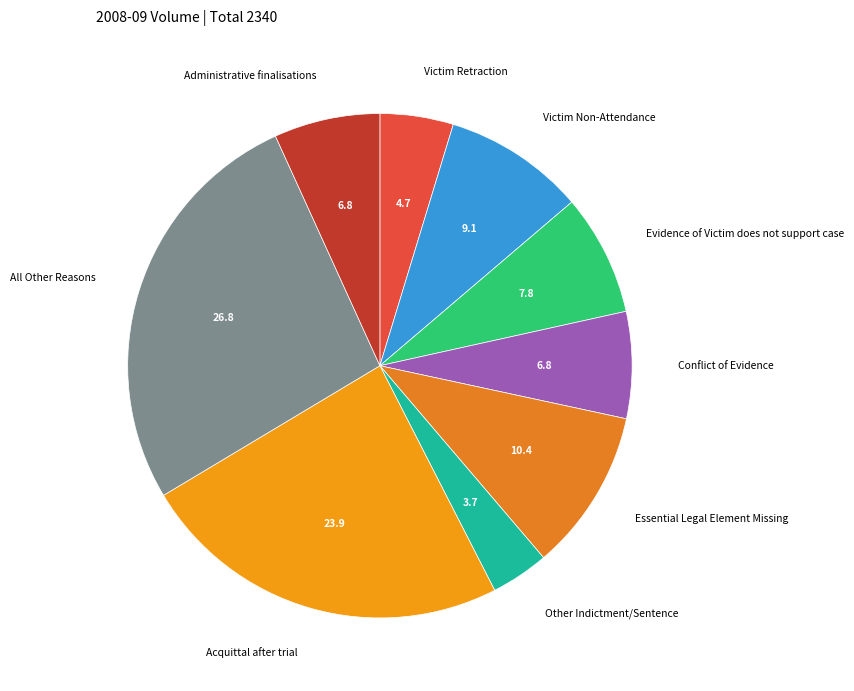

Combined, do Acquittal after trial and Conflict of Evidence account for over 50%?

No